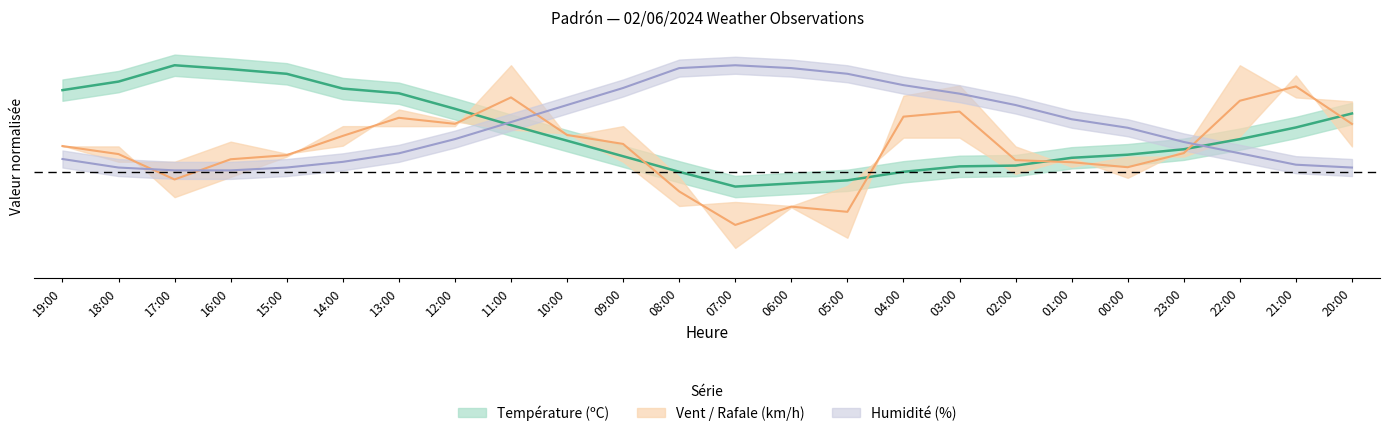

What position from the right is 20:00?

1